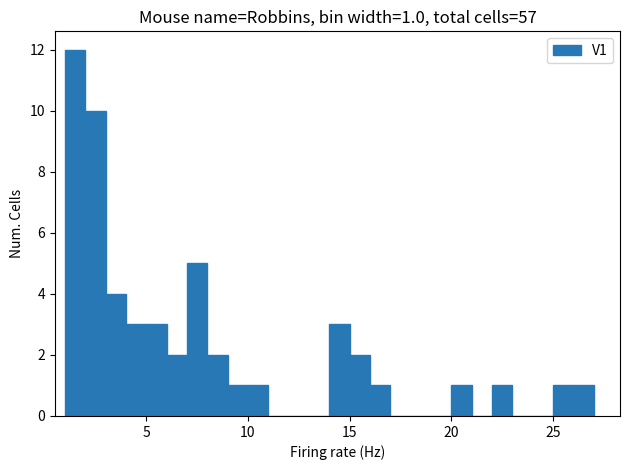

Around what value on the x-axis is the tallest bar? Give the approximate position of its centre, as read against the axis.

1.5